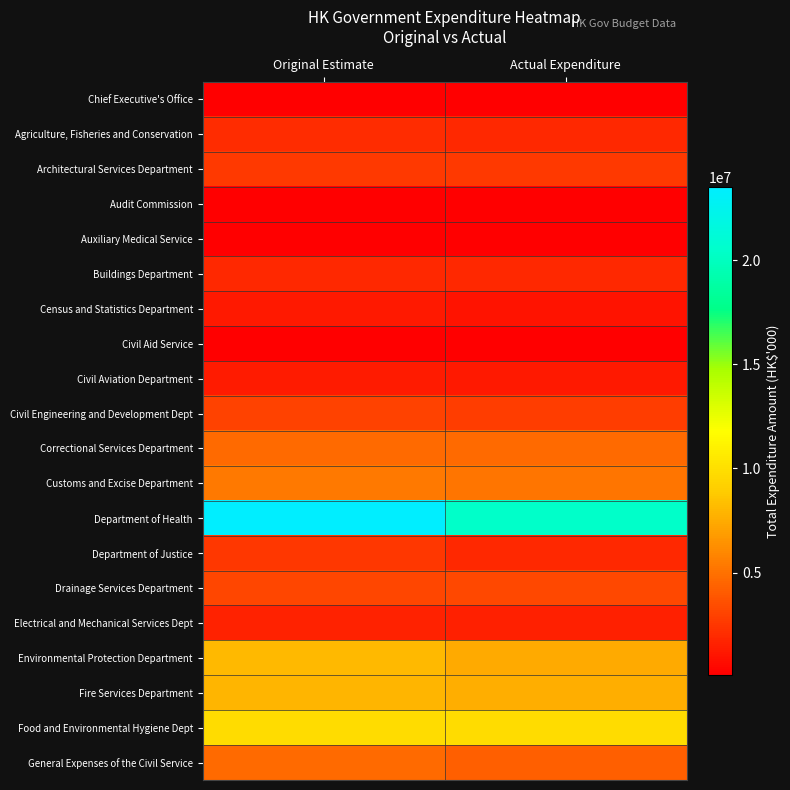

At which category is the sum across all series the highest?

Original Estimate